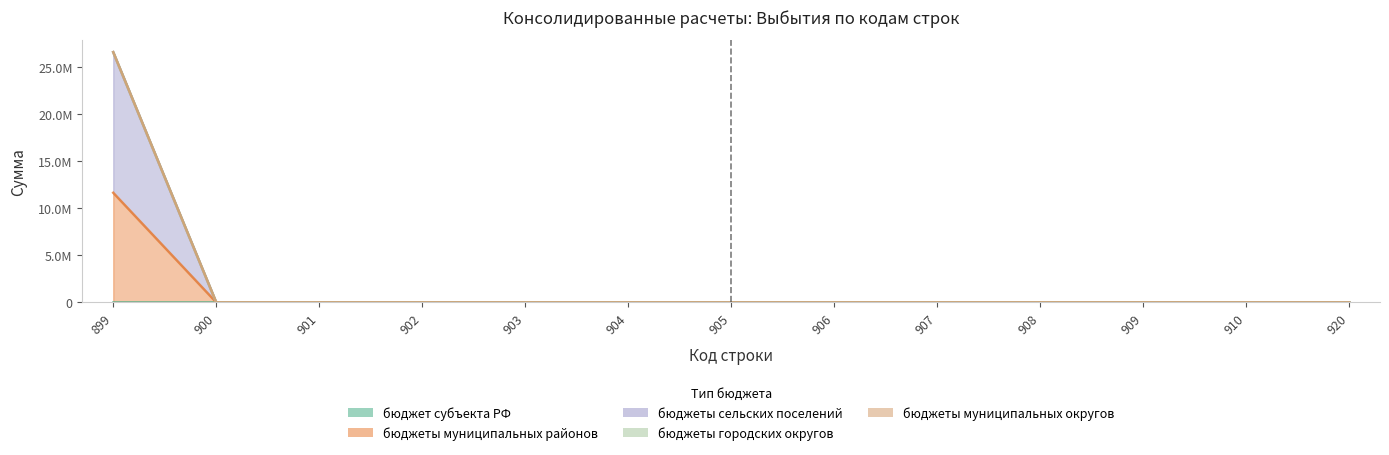

Does the chart display data point markers on the line(s)?

No